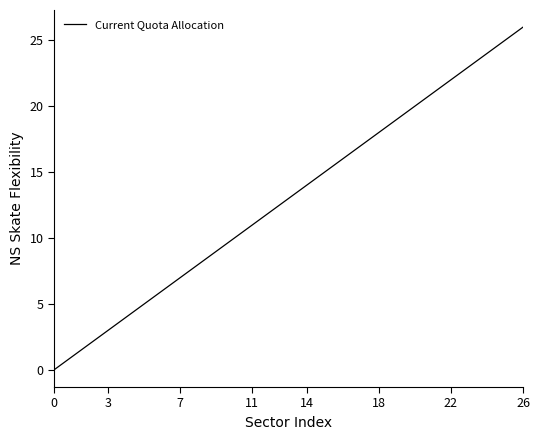

What is the maximum value shown in the chart?

26